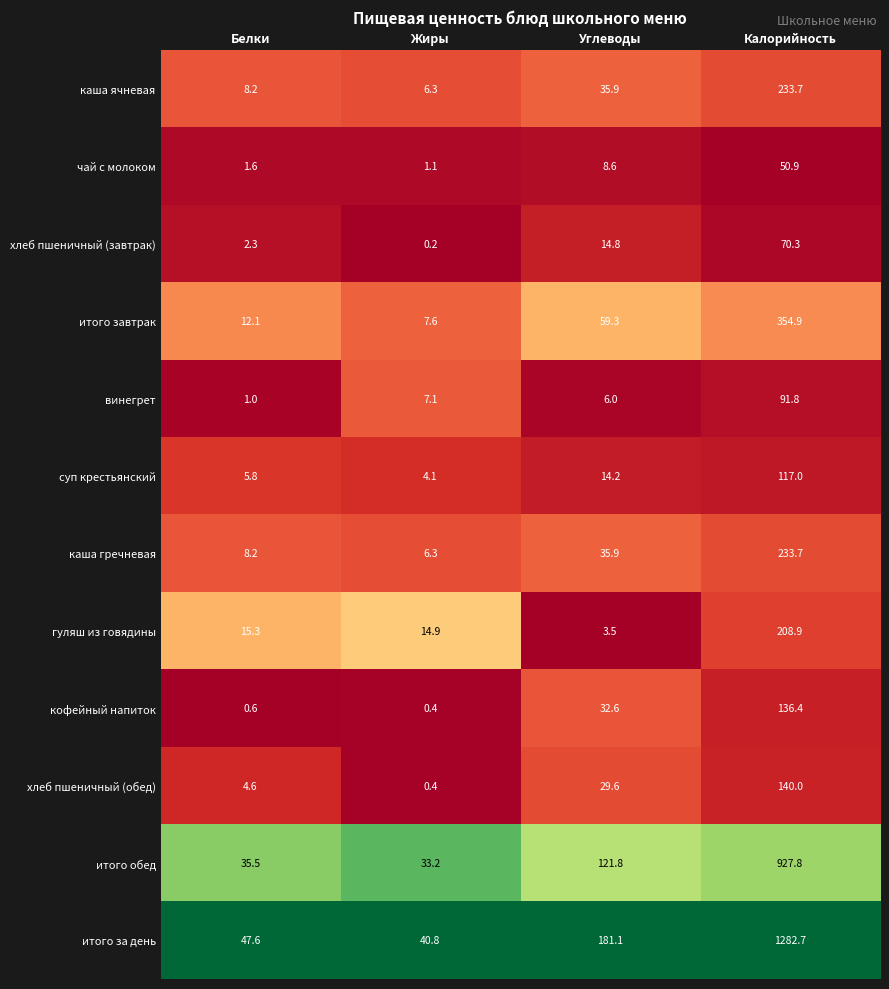

Which series has the largest range (max minus min)?

итого за день